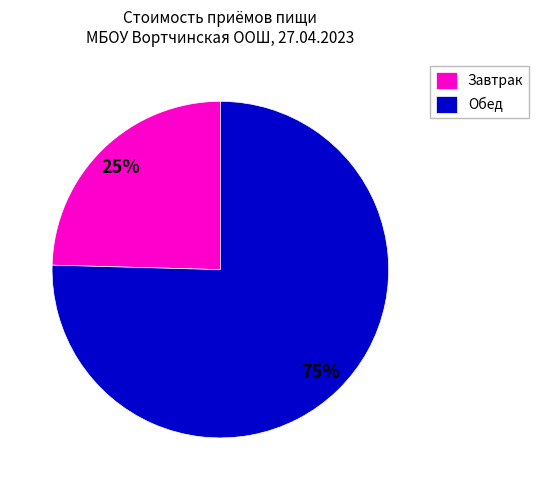

To the nearest percent, what portion does Завтрак represent?

25%